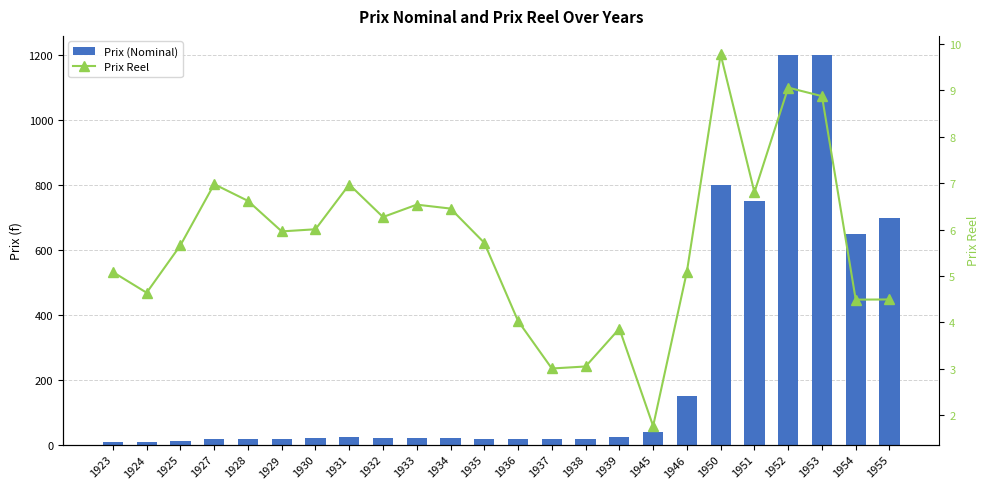

What is the sum of the Prix Reel values at 1933 and 1924?

11.2